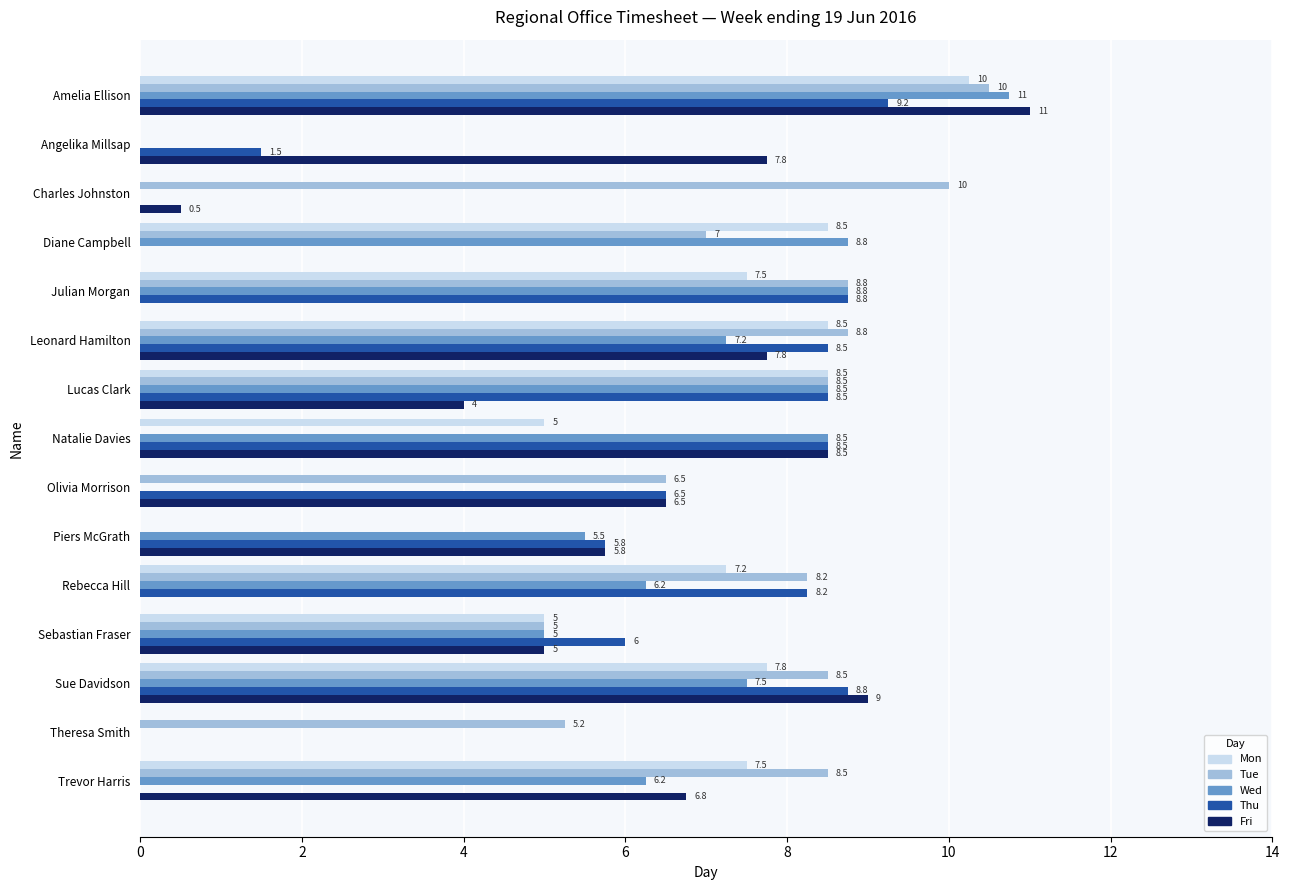

At which label is Thu closest to 4?

Piers McGrath